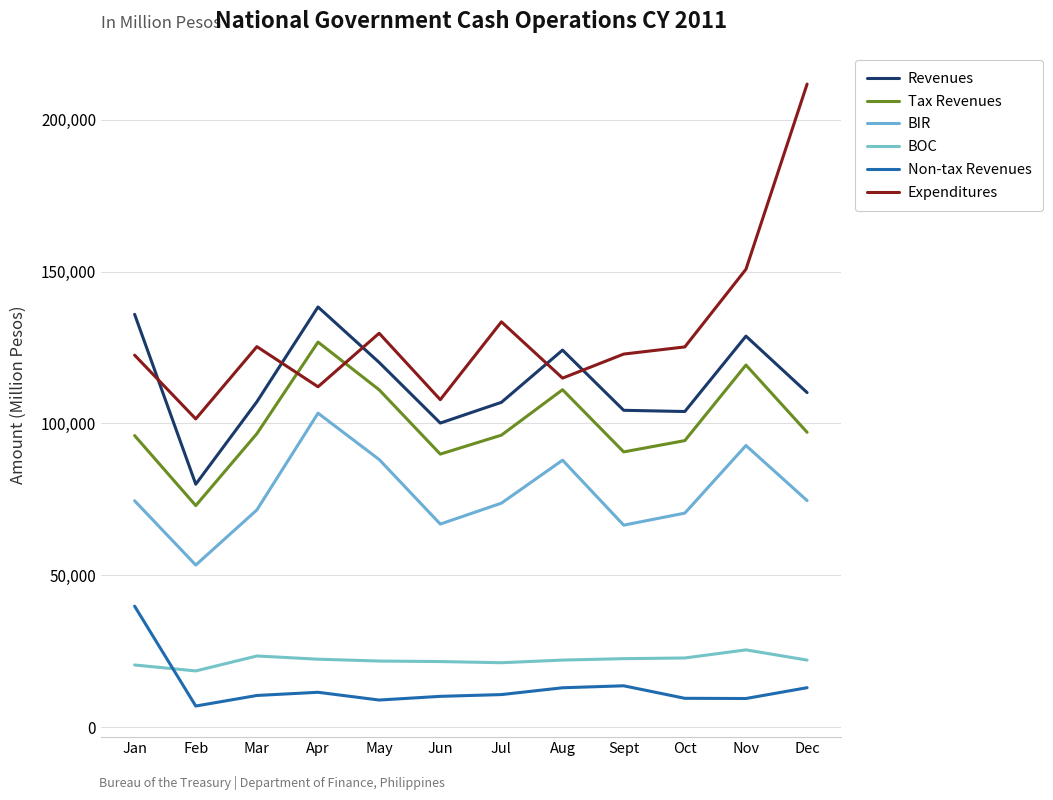

True or false: Tax Revenues and Non-tax Revenues cross at least once.

False